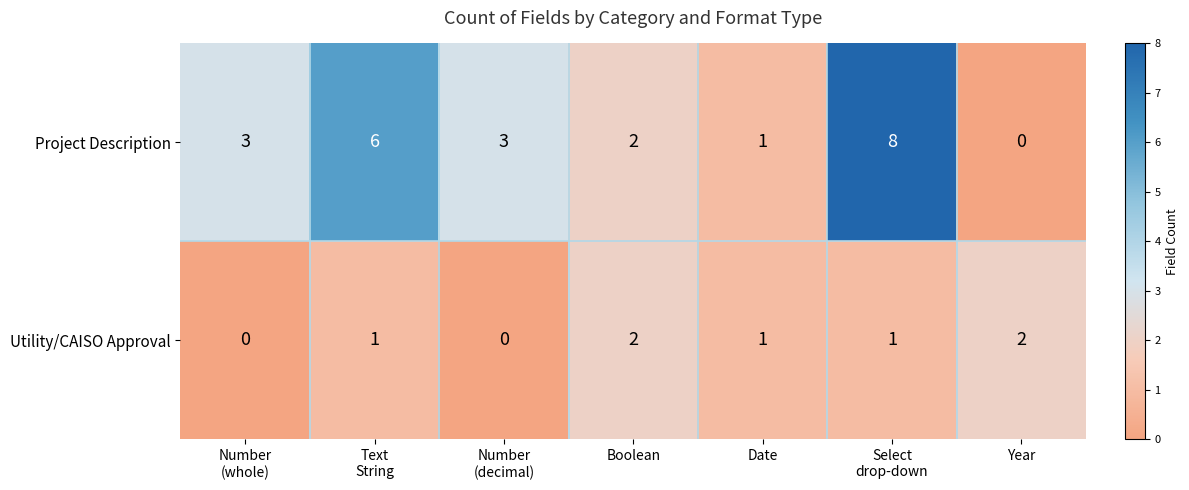

What is the sum of all Project Description values?

23